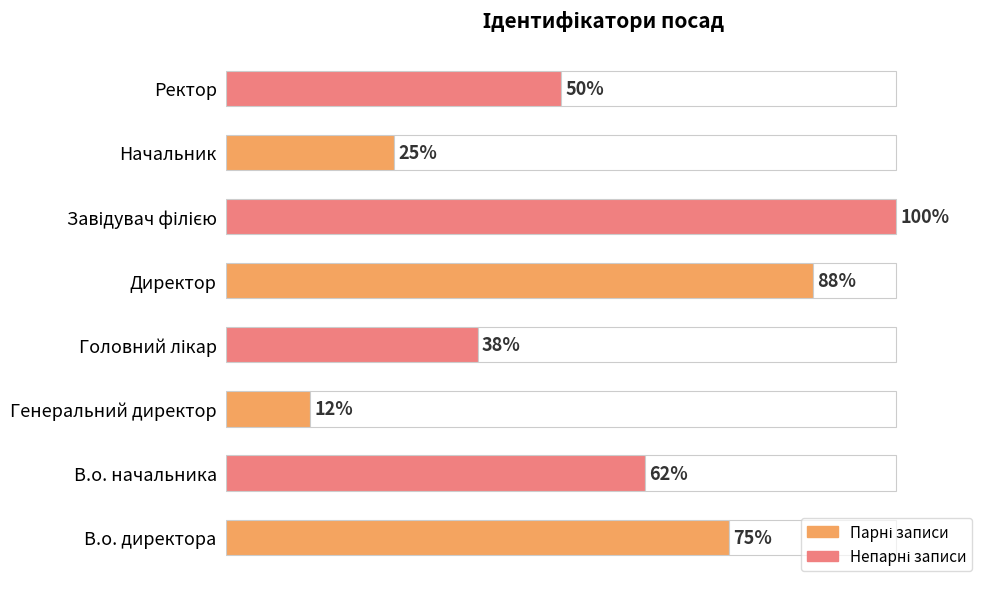

Count the values in the range 3 to 7.

5